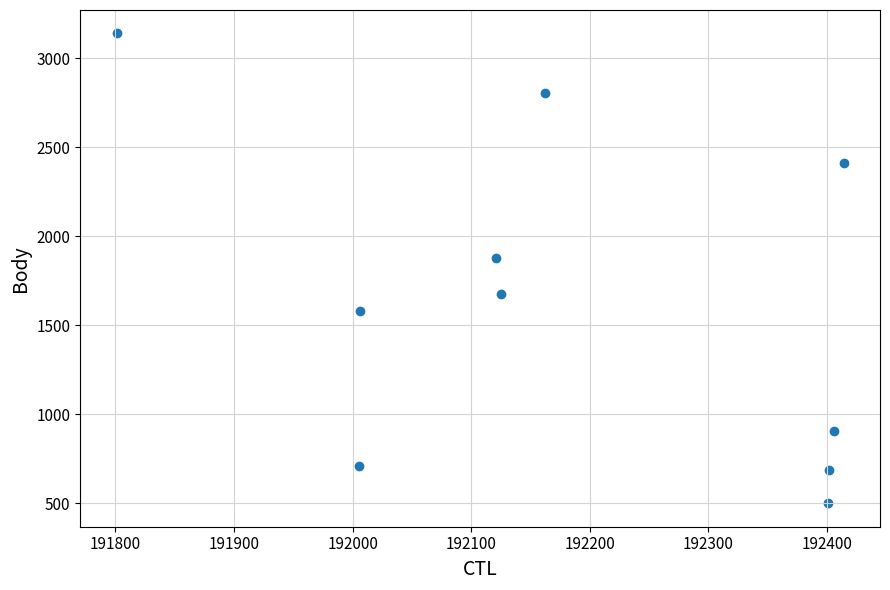

What is the range of X values (max minus min)?

613